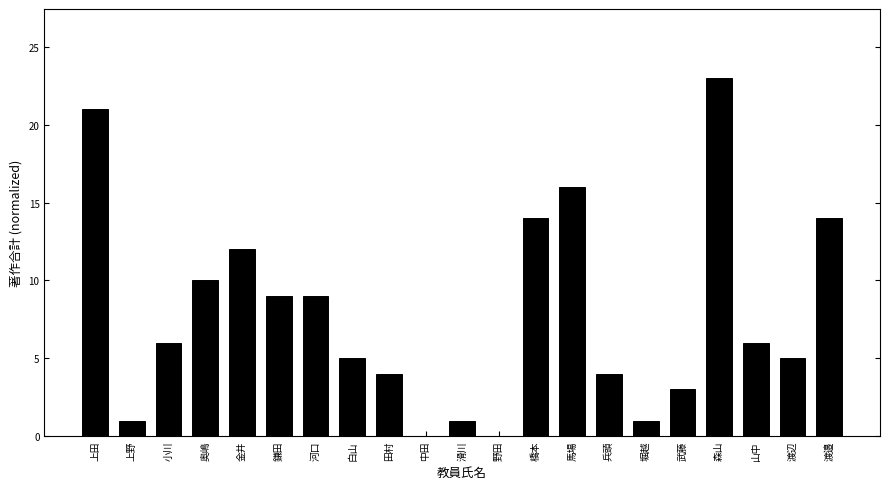

Reading right to left, extract all data points from this chart.

渡邉=14	渡辺=5	山中=6	森山=23	武藤=3	堀越=1	兵頭=4	馬場=16	橋本=14	野田=0	滑川=1	中田=0	田村=4	白山=5	河口=9	鎌田=9	金井=12	奥嶋=10	小川=6	上野=1	上田=21